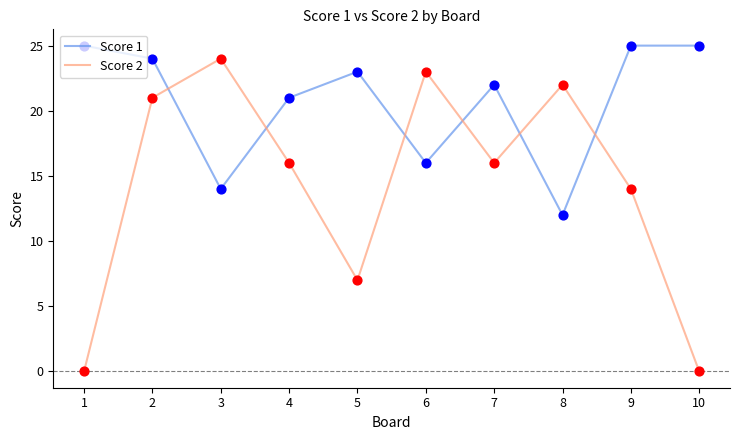

What are all the series names shown in the legend?

Score 1, Score 2